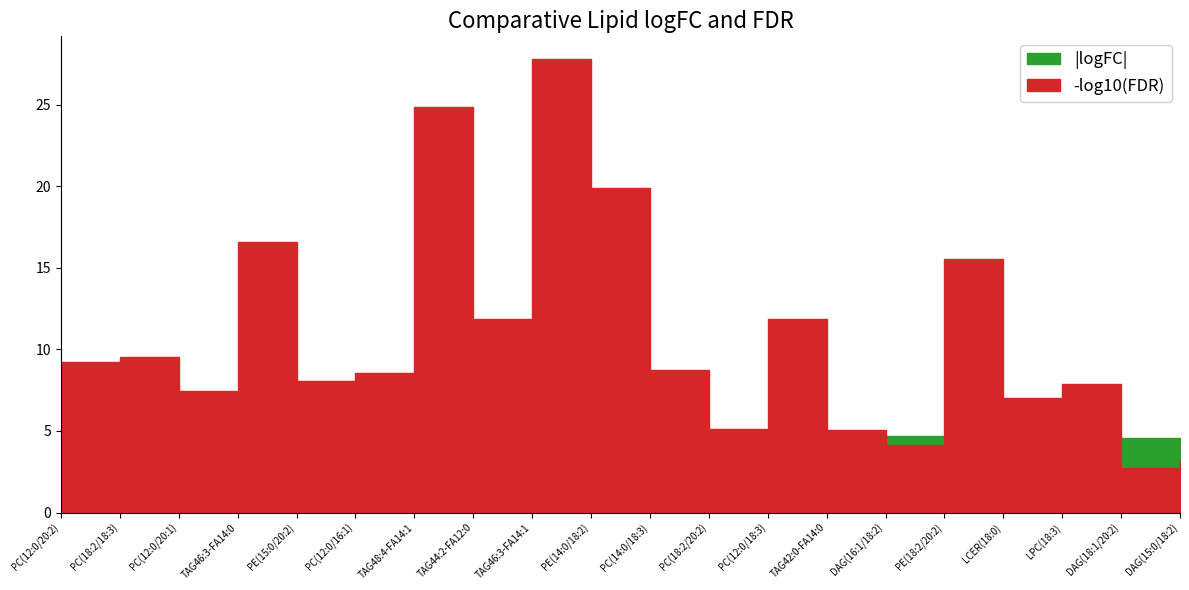

How many data points does each series have?

20